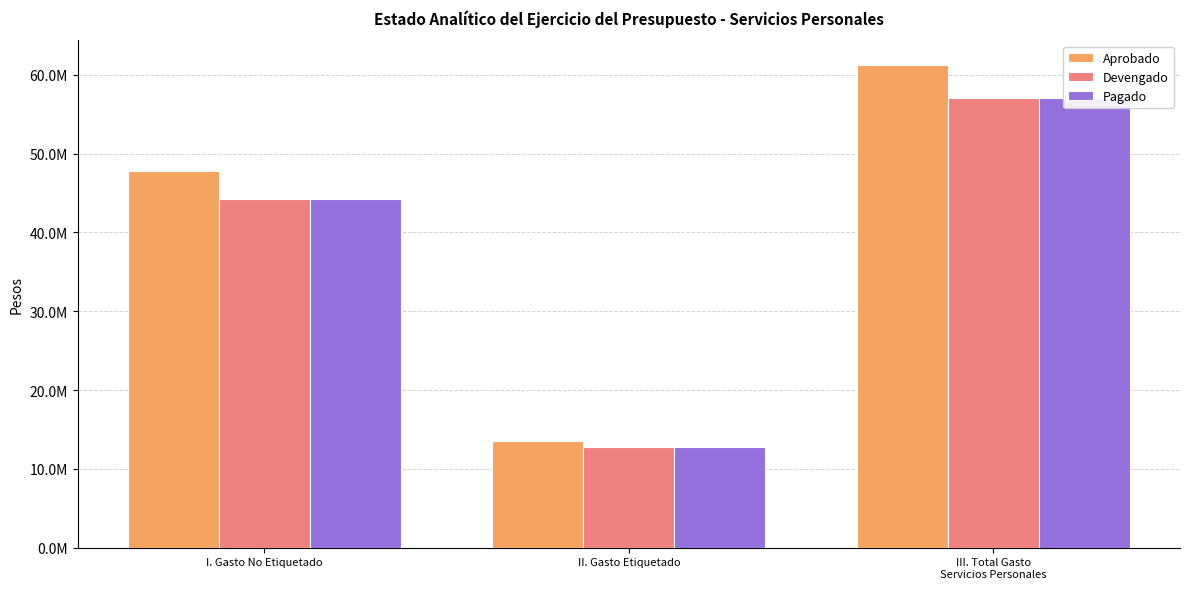

At how many categories does at least one series exceed 54190851?

1